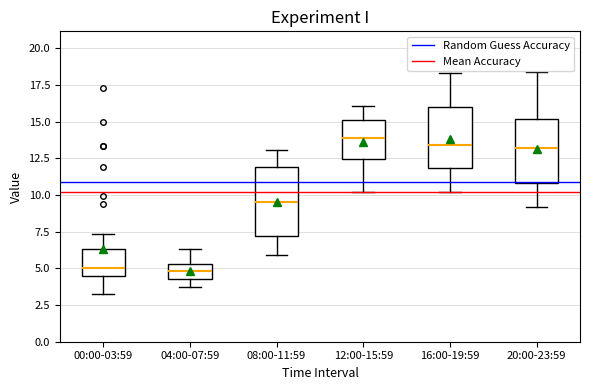

Where is the lower edge of the box for 20:00-23:59 on the y-axis? The values are not printed on the chart, so give them approximately, as read against the axis.

11.0